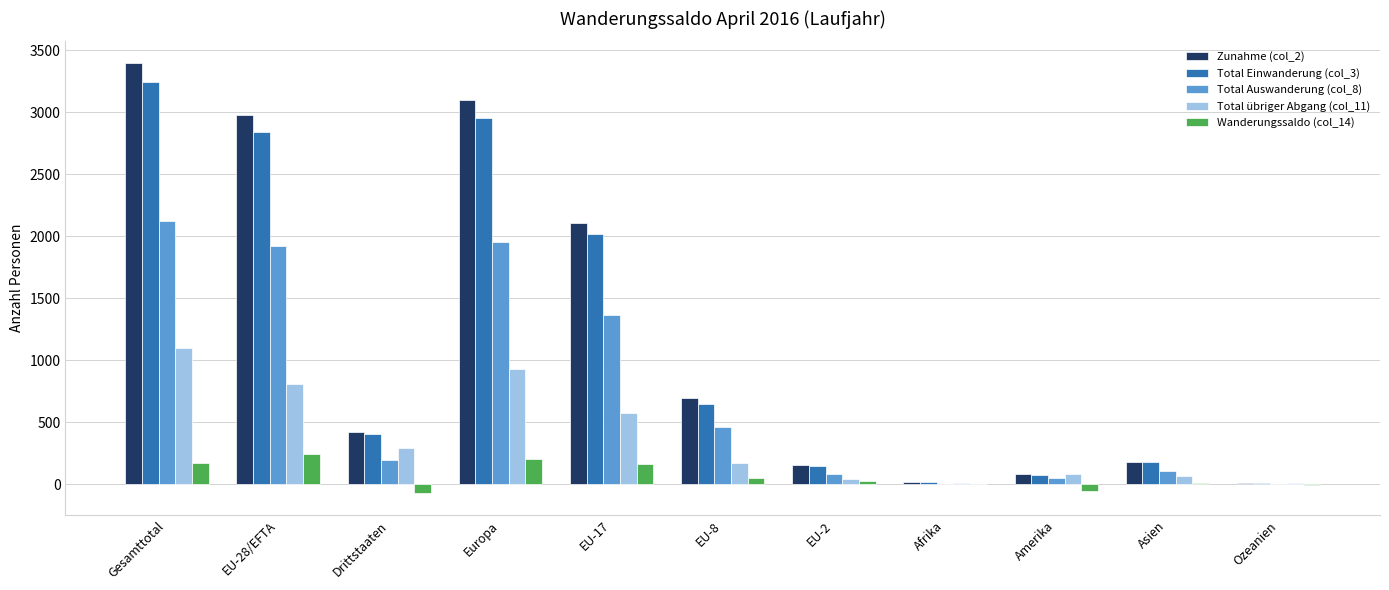

What is the maximum value for Wanderungssaldo (col_14)?

247